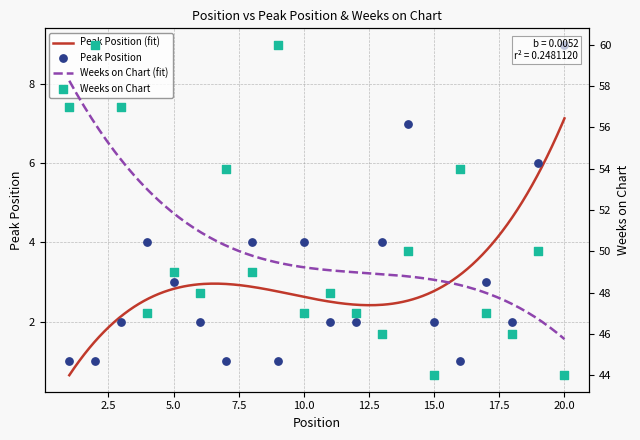

What is the total value across all series at 11?

50